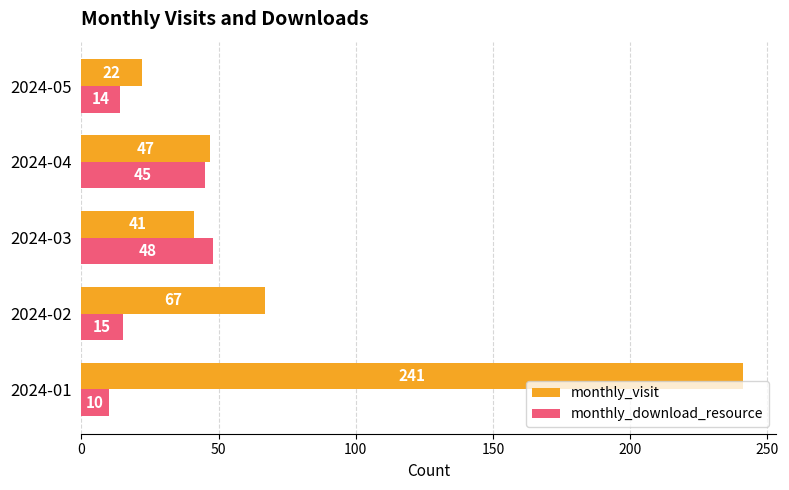

Between 2024-04 and 2024-05, which series saw the biggest shift?

monthly_download_resource